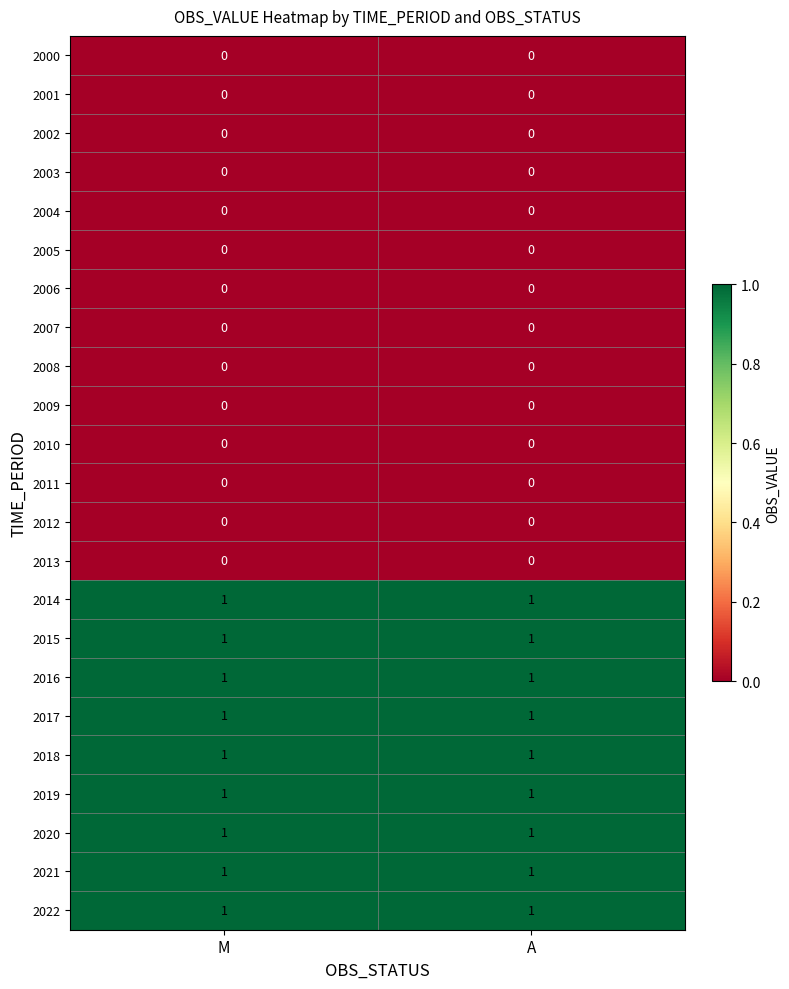

The 2016 series shows 1 at M. True or false?

True